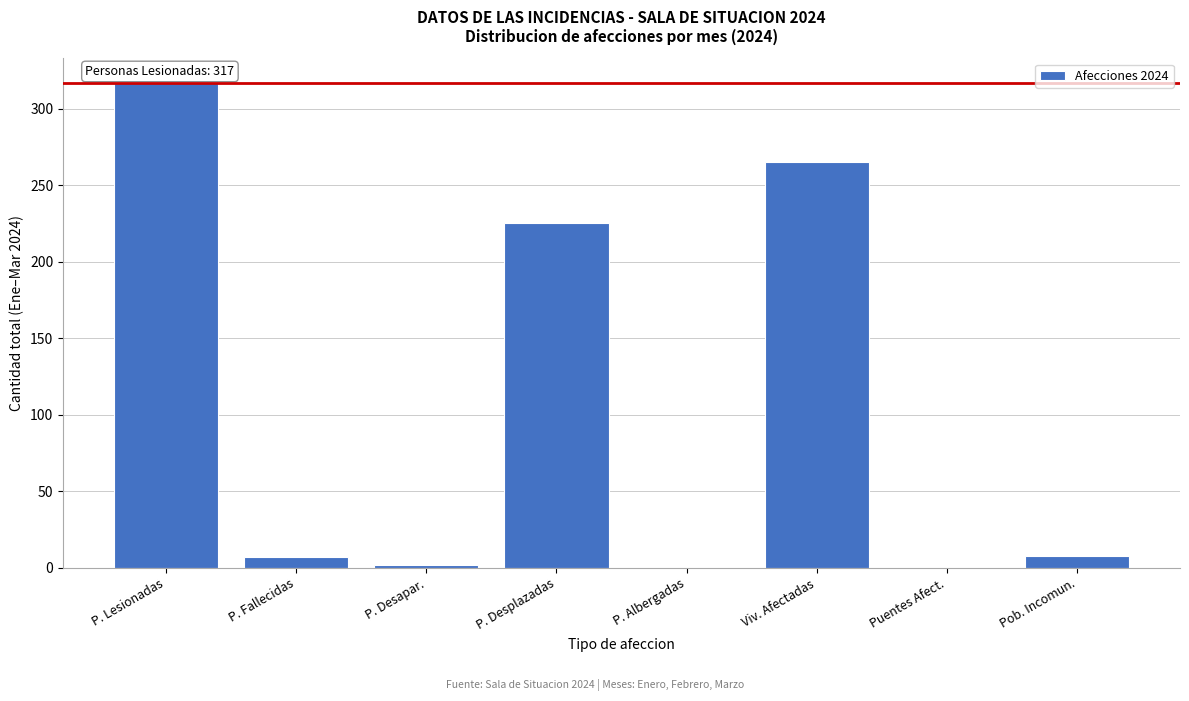

At which label is the value closest to 158?

P. Desplazadas